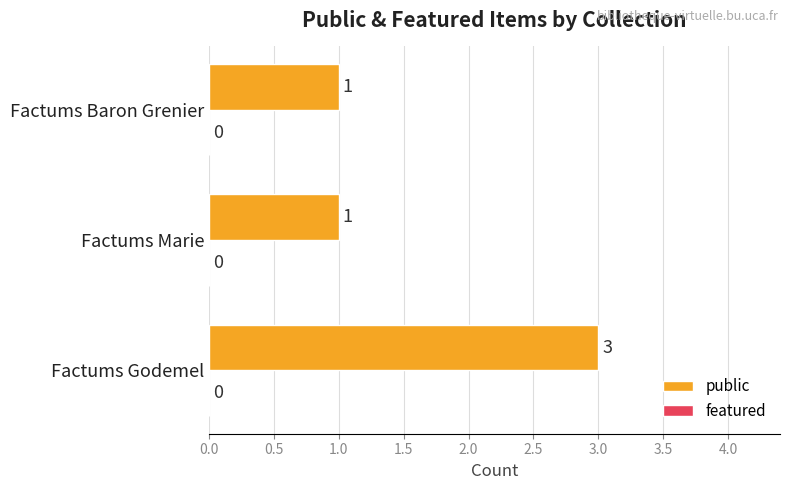

What is the maximum value shown in the chart?

3